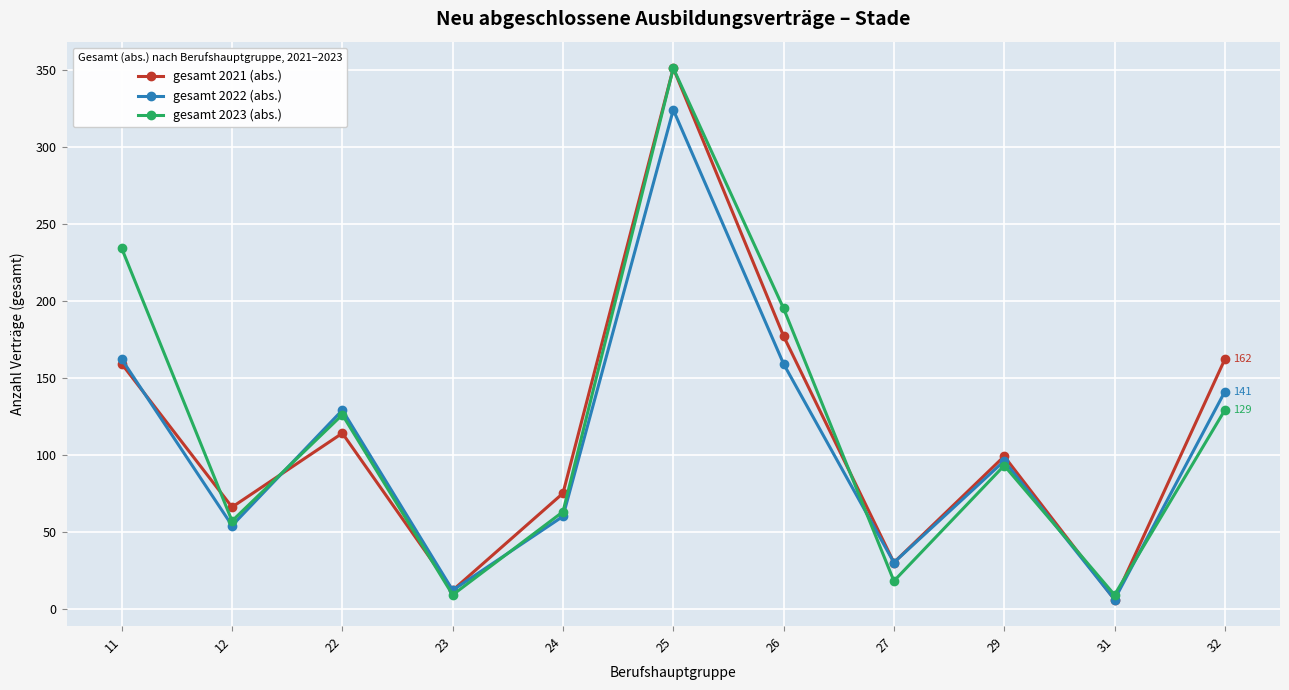

How many lines are shown in the chart?

3